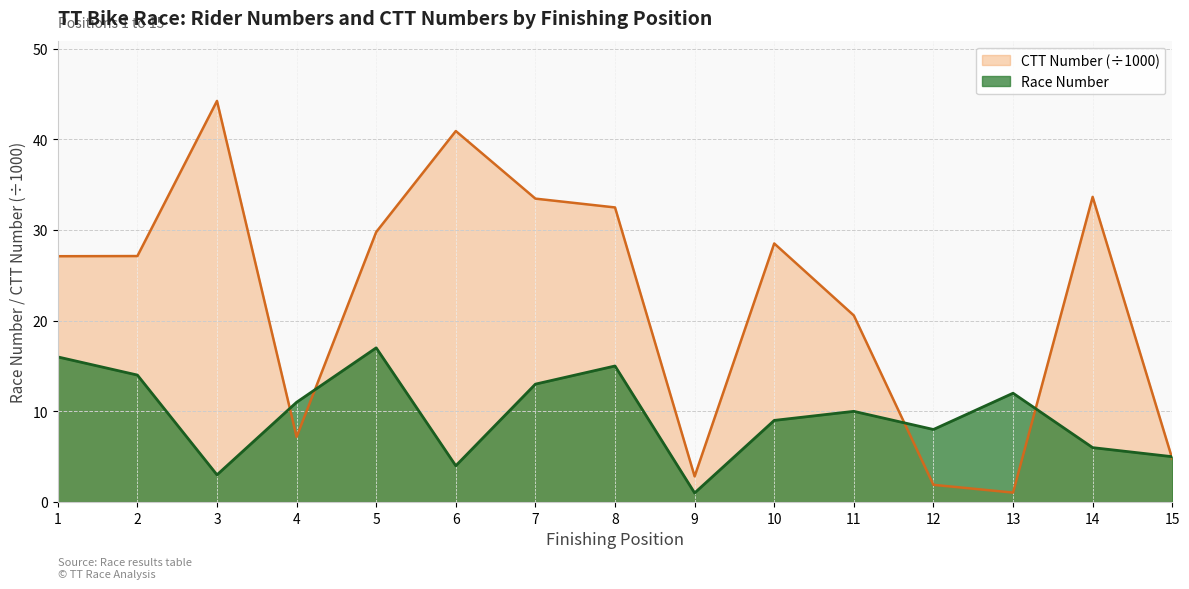

Count the number of categories in the chart.

15